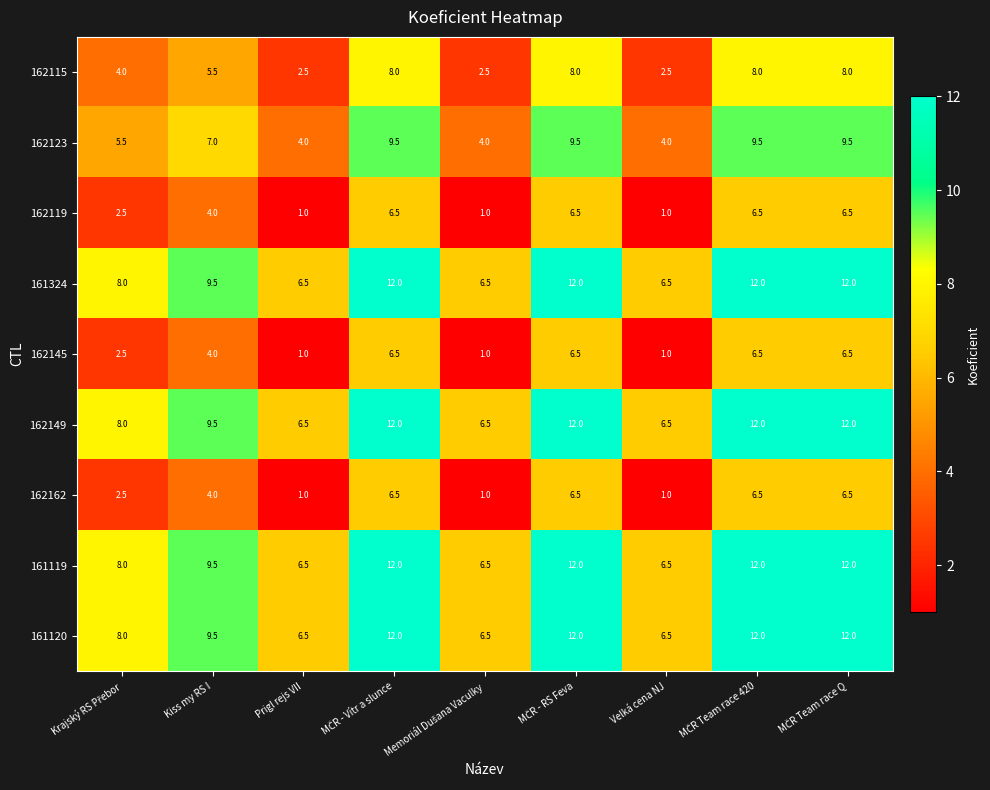

What is the minimum value for 162115?

2.5